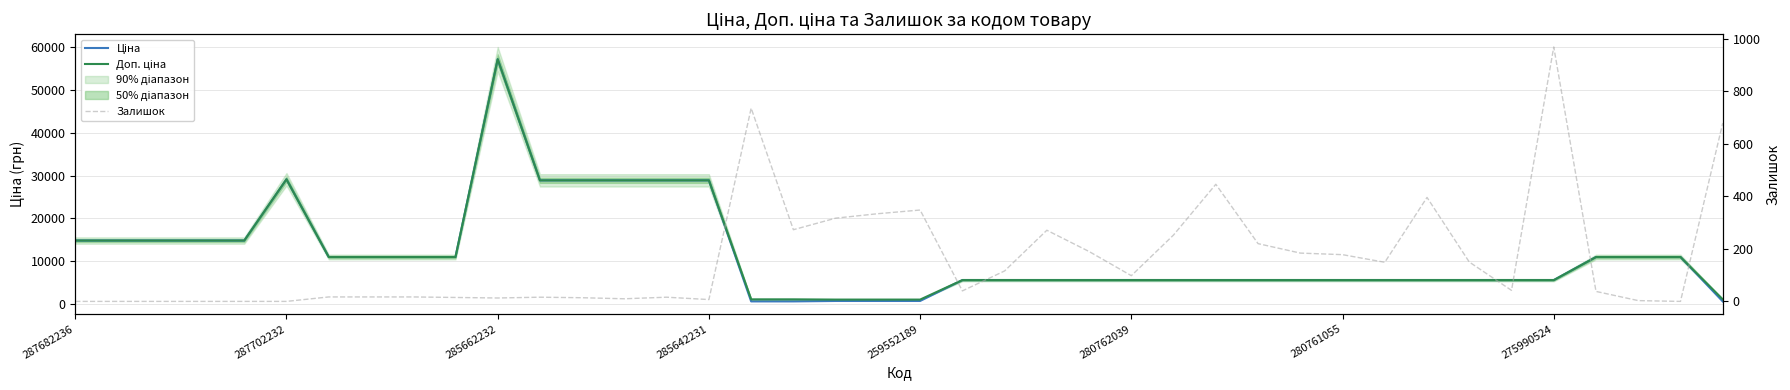

Is it true that Залишок equals 1.6 at 285642231?

False